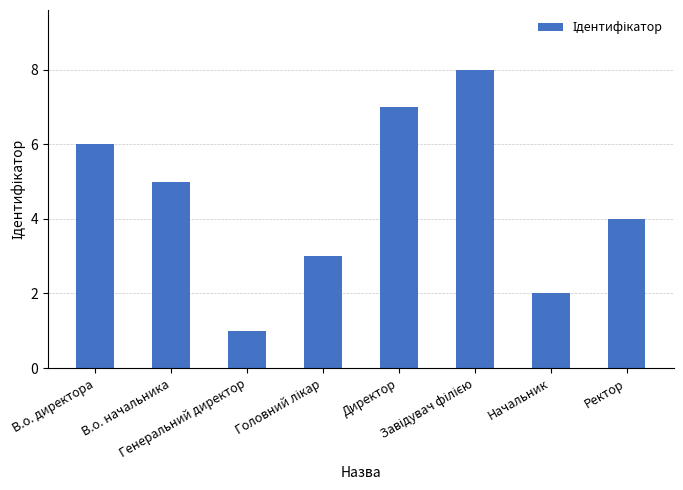

What is the difference between the second highest and second lowest values?

5